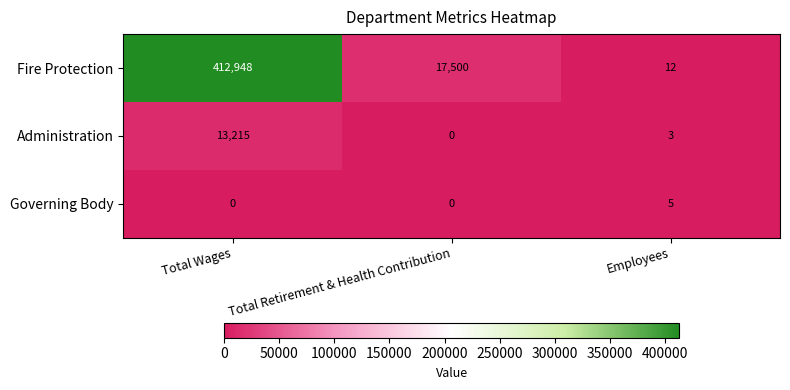

Reading left to right, transcribe all the data shown in this chart.

Fire Protection: 412948	17500	12
Administration: 13215	0	3
Governing Body: 0	0	5